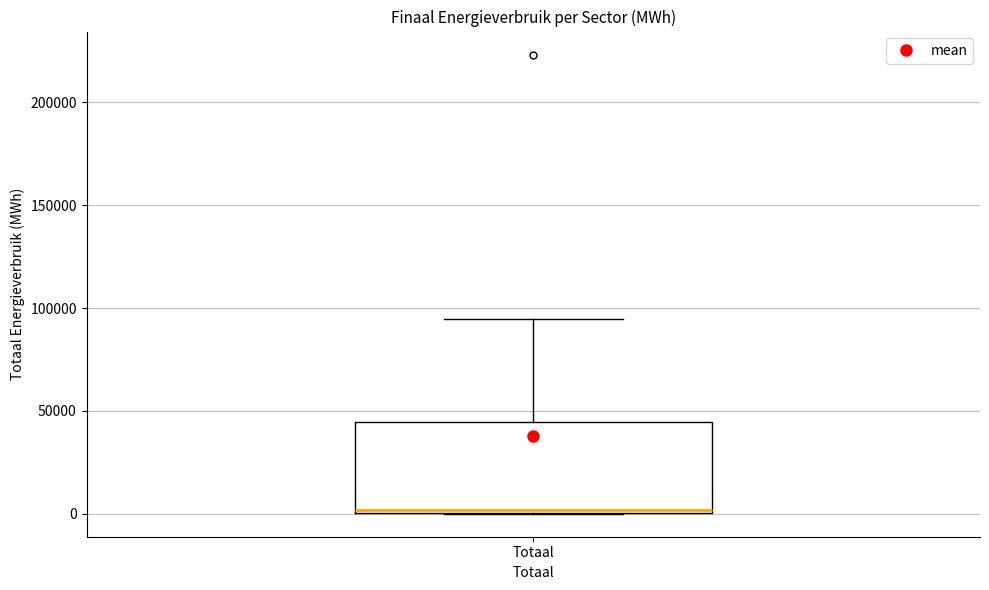

Read this box plot against the y-axis: the position of the median line, the range covered by the box, and the ends of both whiskers. The values are not printed on the chart, so give them approximately, as read against the axis.

median 0, box 0 to 45000, whiskers 0 to 95000